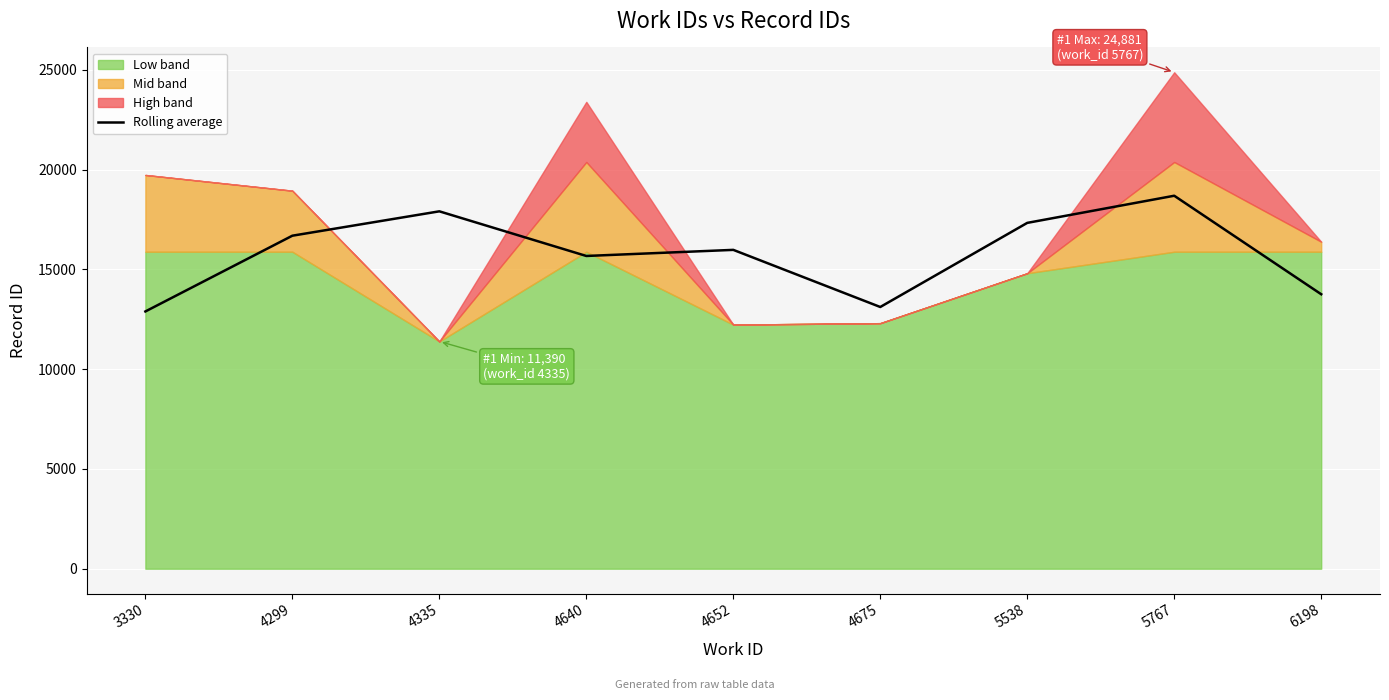

The chart shows a value of 19726.1 at 6198. True or false?

False